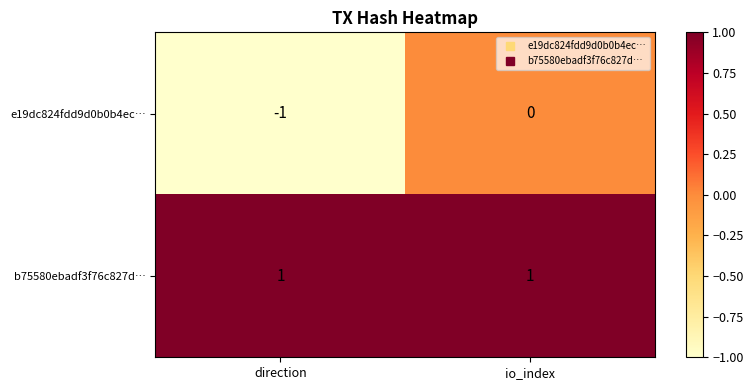

The value of e19dc824fdd9d0b0b4ec… at io_index is 0. True or false?

True